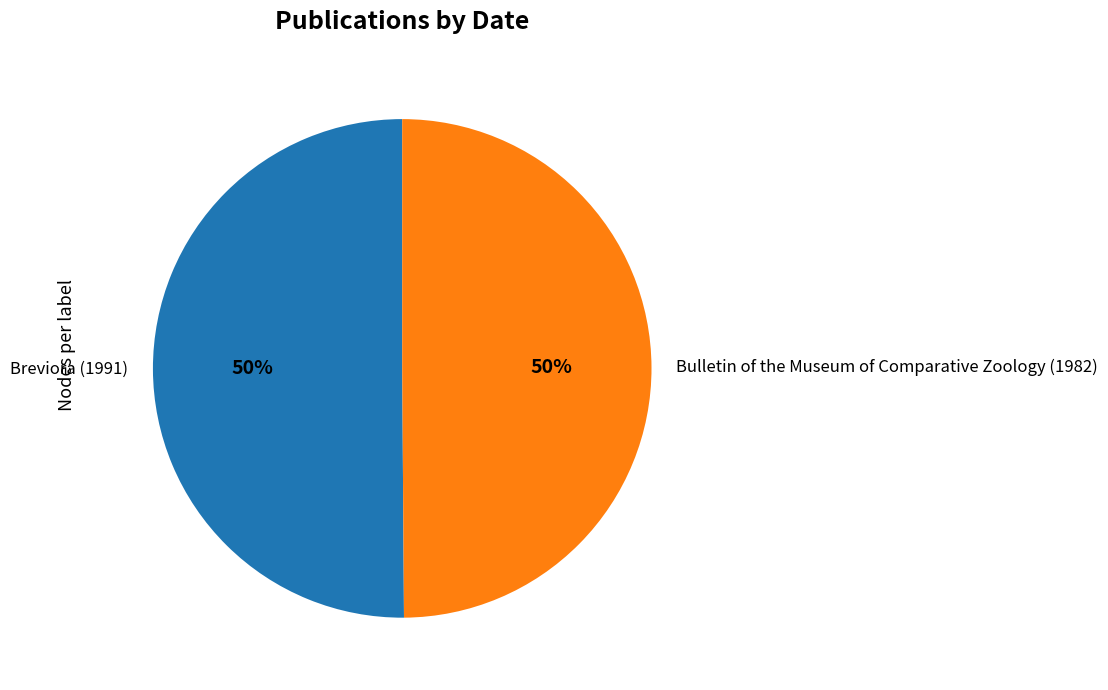

What percentage is the Breviora (1991) slice, to the nearest percent?

50%